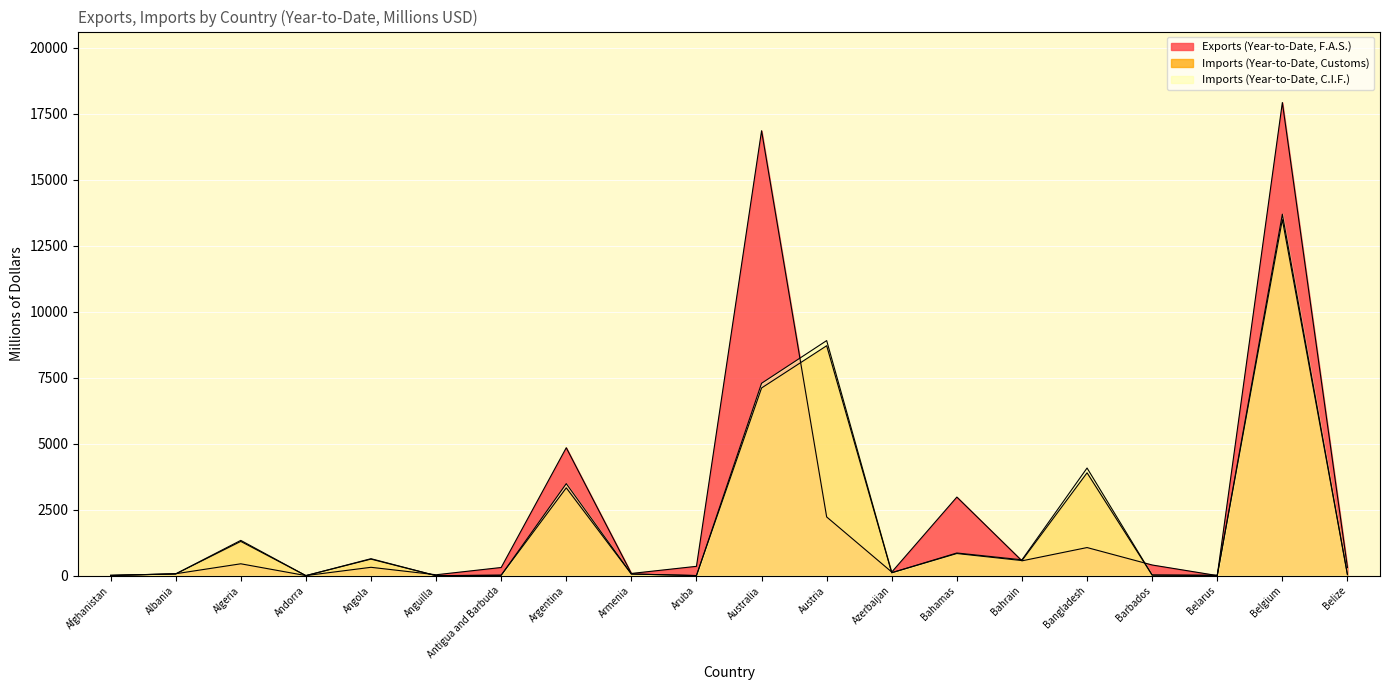

What is the difference between the Exports (Year-to-Date, F.A.S.) values at Bangladesh and Belarus?

1061.3